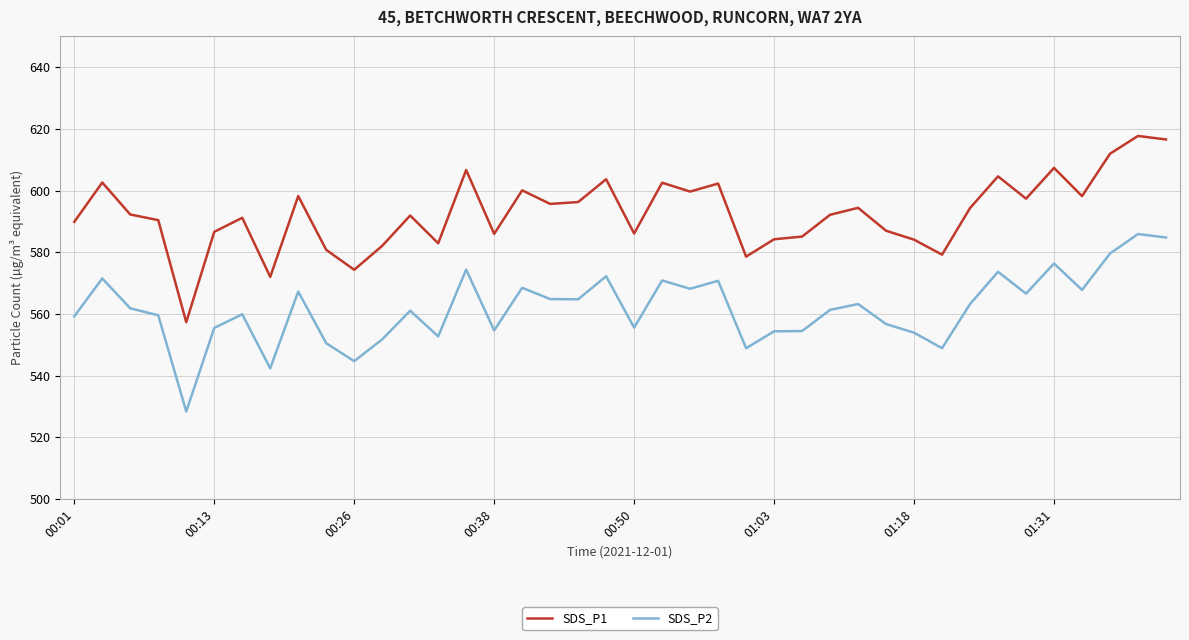

Which series has the largest total across all categories?

SDS_P1